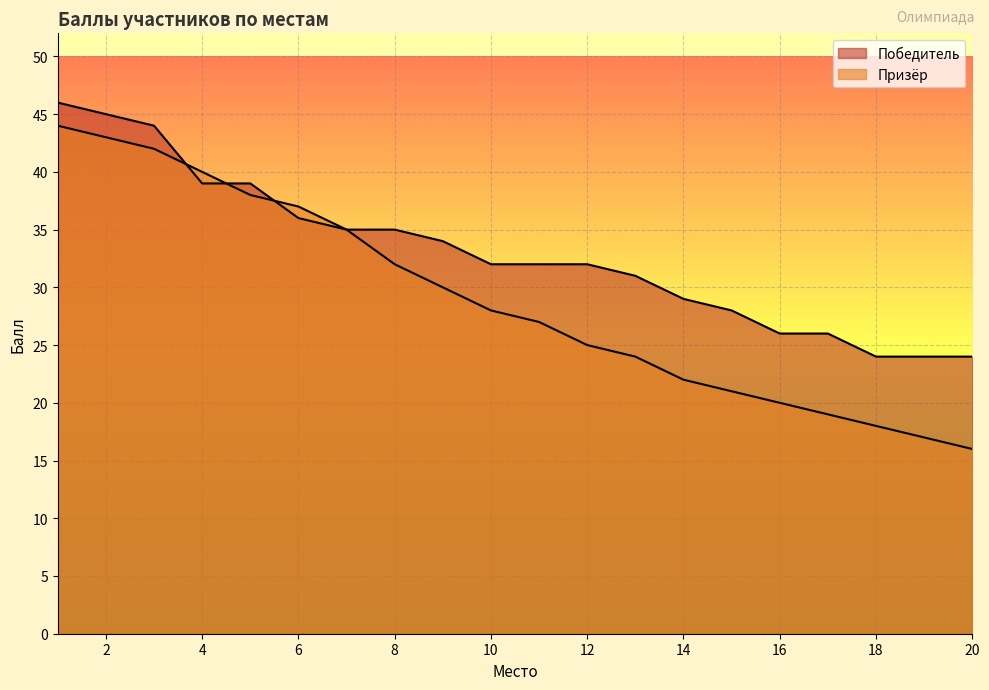

Does the chart display data point markers on the line(s)?

No